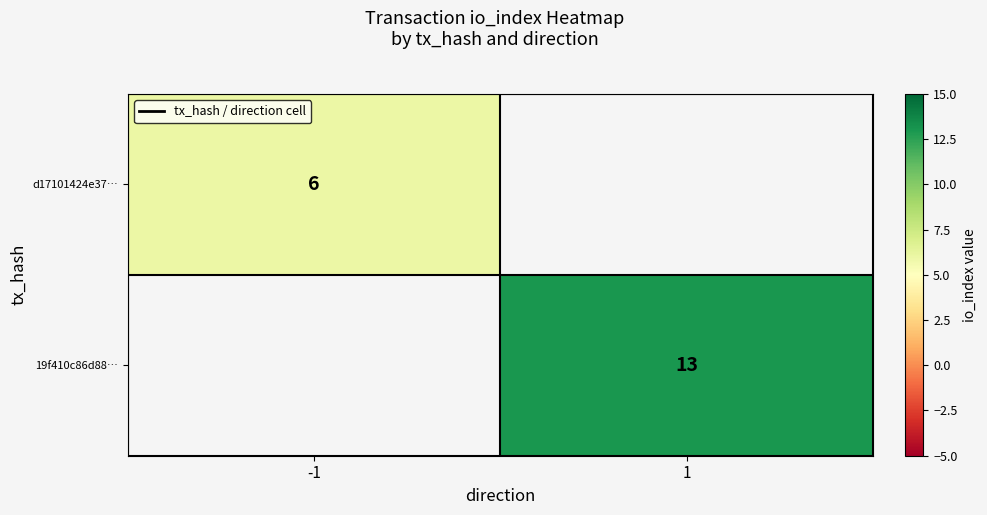

Between -1 and 1, which is larger?

1